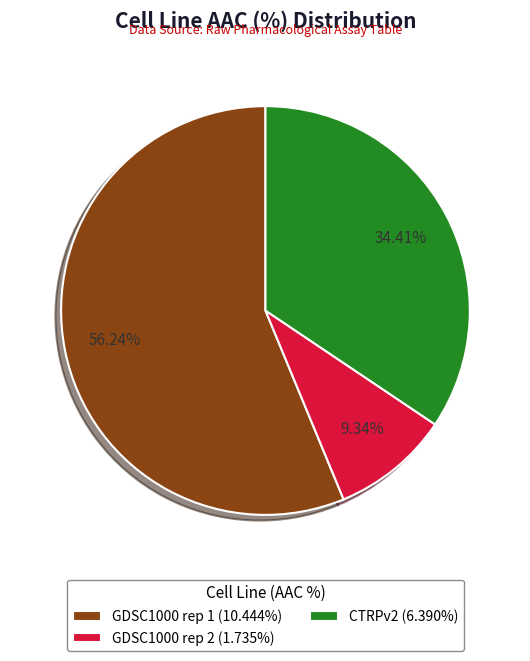

Rank the categories by value from highest to lowest.

GDSC1000 rep 1, CTRPv2, GDSC1000 rep 2